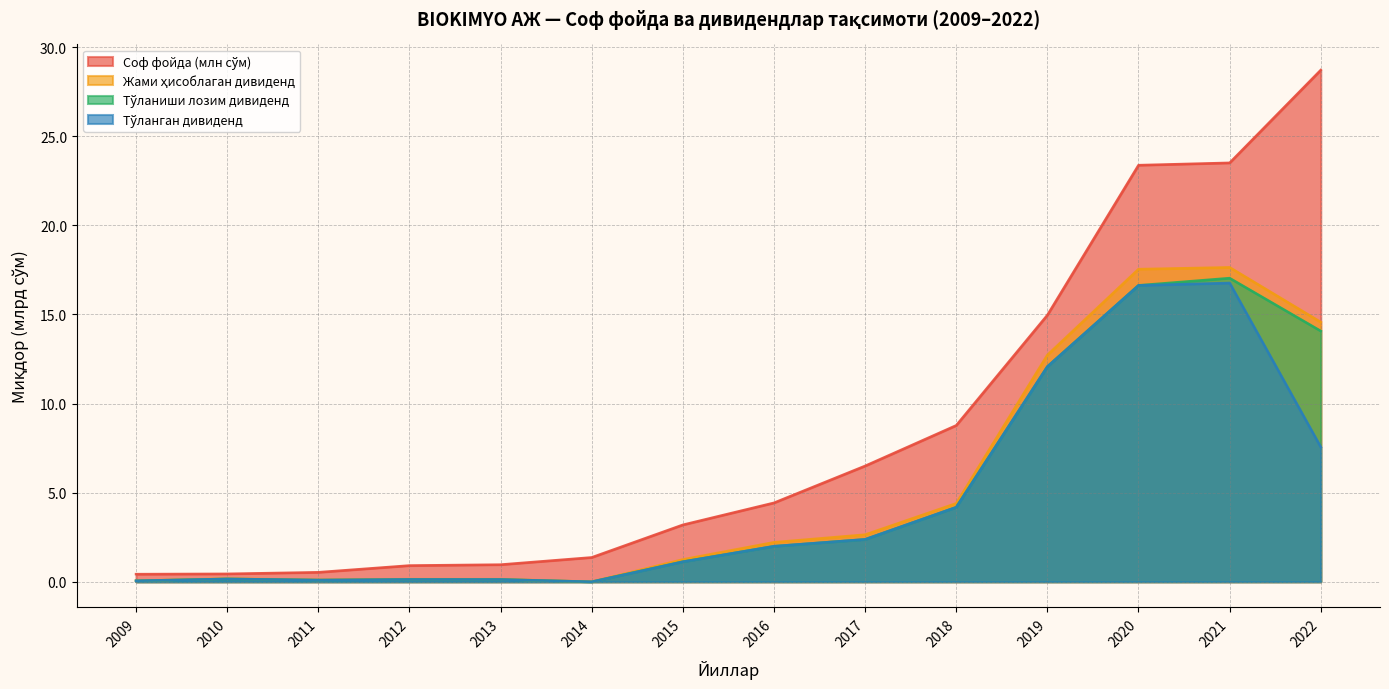

Which label corresponds to the smallest value in the chart?

2014